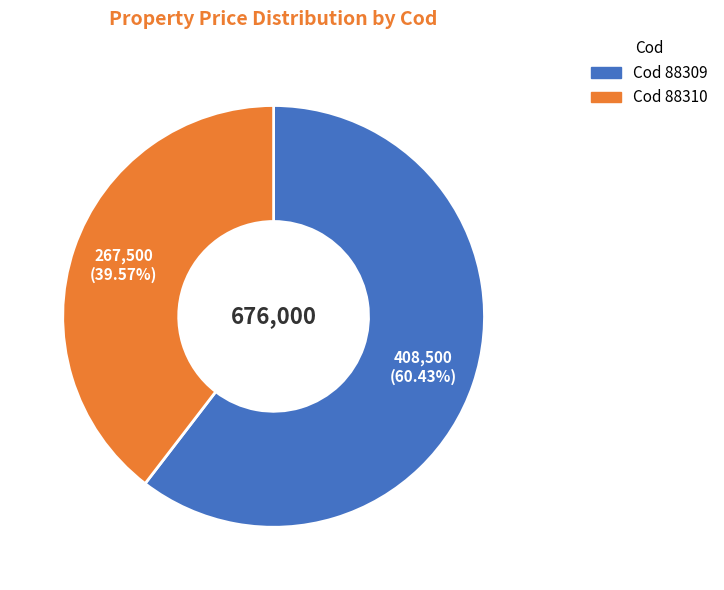

Does any single category account for the majority?

Yes